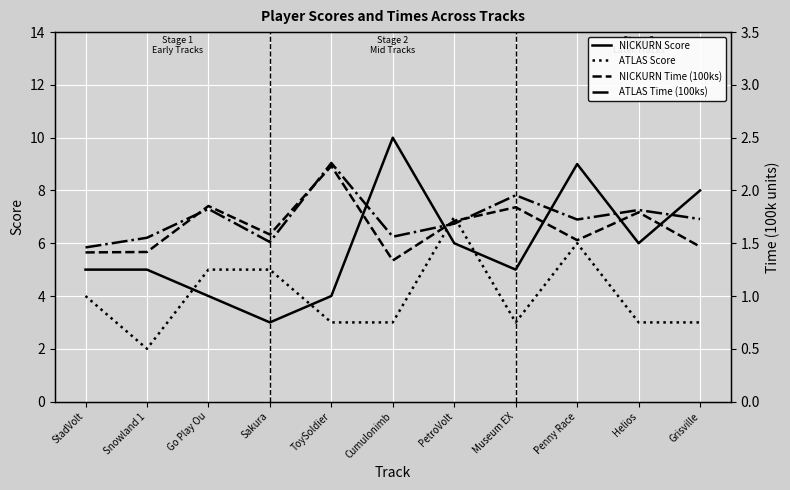

How many interior local valleys does the ATLAS Time (100ks) series have?

3